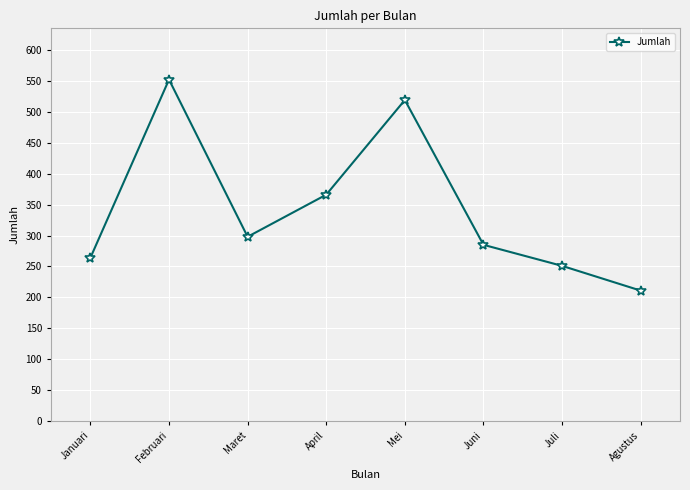

At which label is the value closest to 381?

April